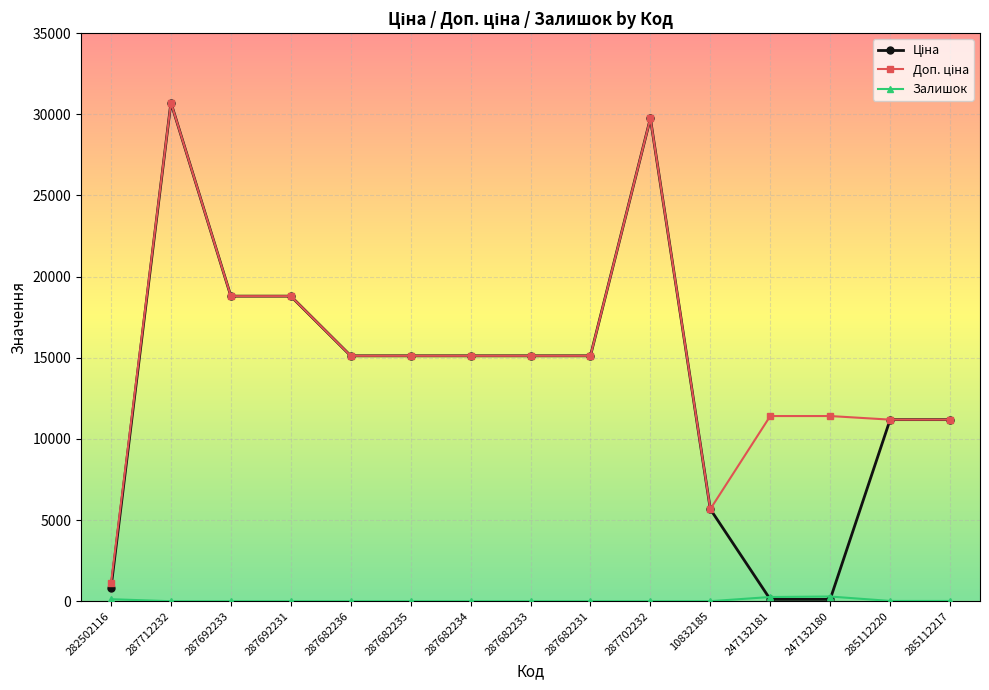

What is the average value of the Доп. ціна series?

15042.5